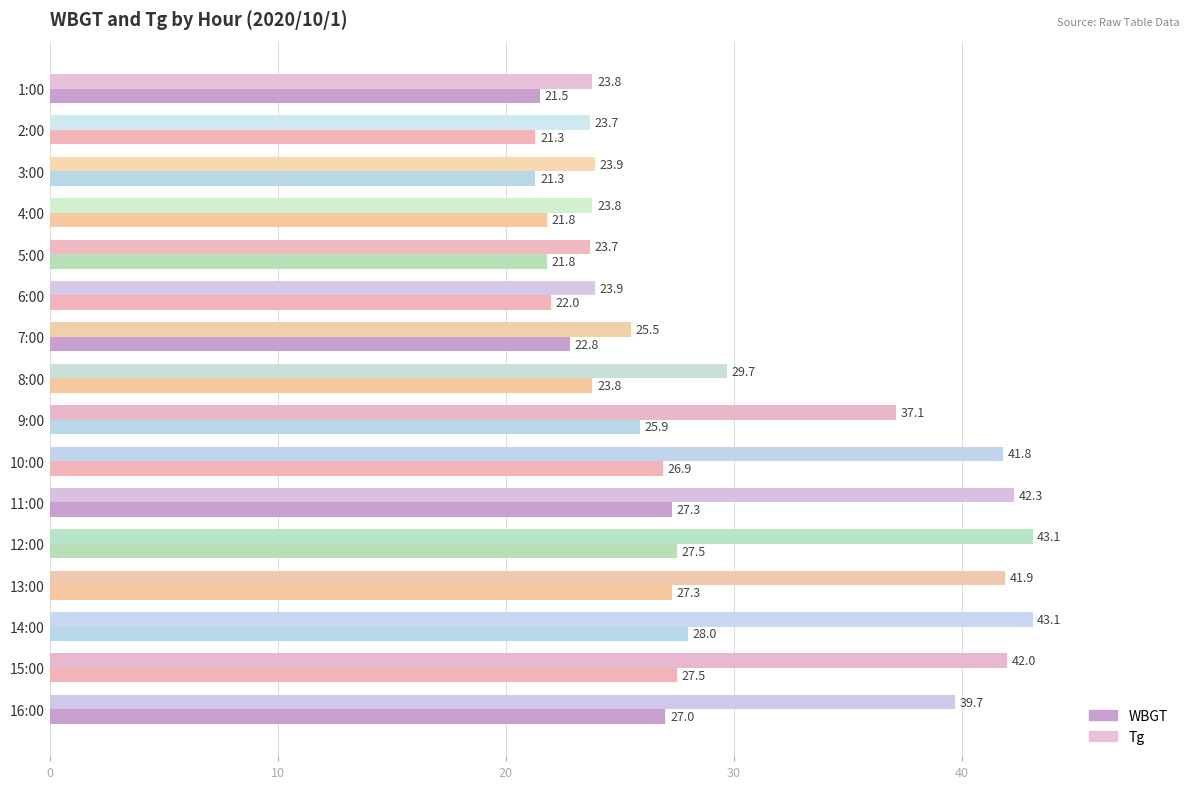

Rank the series by their average value, from highest to lowest.

Tg, WBGT